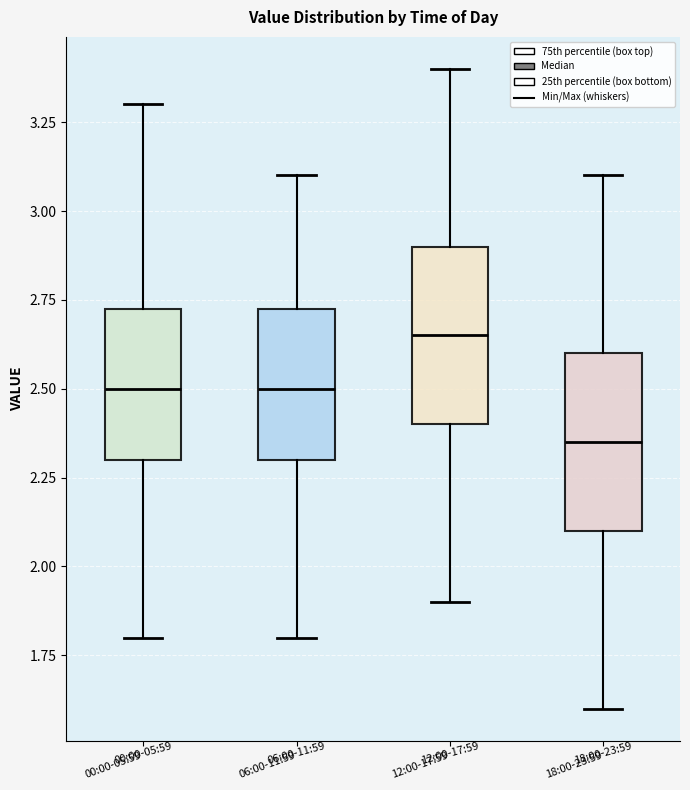

Reading left to right, transcribe this box plot: for each box, give where its median line is, the range the box spans, and where its two whiskers end, as read against the y-axis. The values are not printed on the chart, so give them approximately, as read against the axis.

00:00-05:59: median 2.50, box 2.30 to 2.75, whiskers 1.80 to 3.30
06:00-11:59: median 2.50, box 2.30 to 2.75, whiskers 1.80 to 3.10
12:00-17:59: median 2.65, box 2.40 to 2.90, whiskers 1.90 to 3.40
18:00-23:59: median 2.35, box 2.10 to 2.60, whiskers 1.60 to 3.10